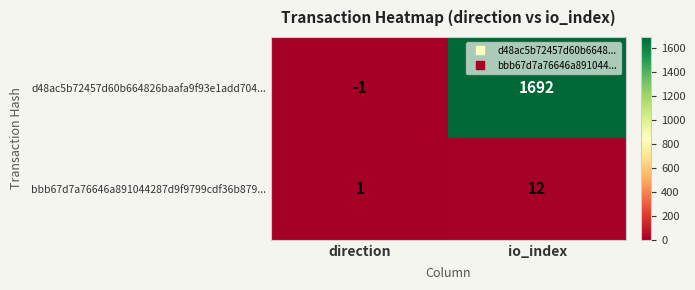

Which series changed the most between direction and io_index?

d48ac5b72457d60b664826baafa9f93e1add704...